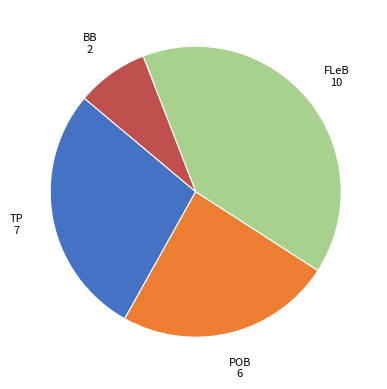

Is there any slice that represents more than half of the pie?

No